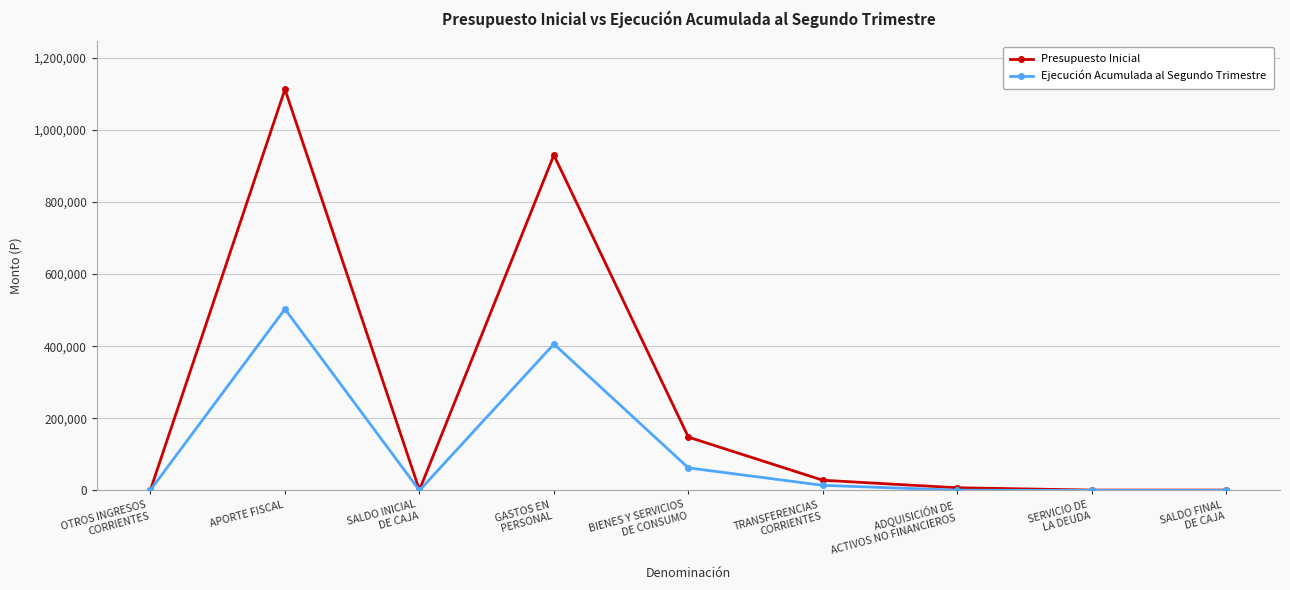

How many lines are shown in the chart?

2